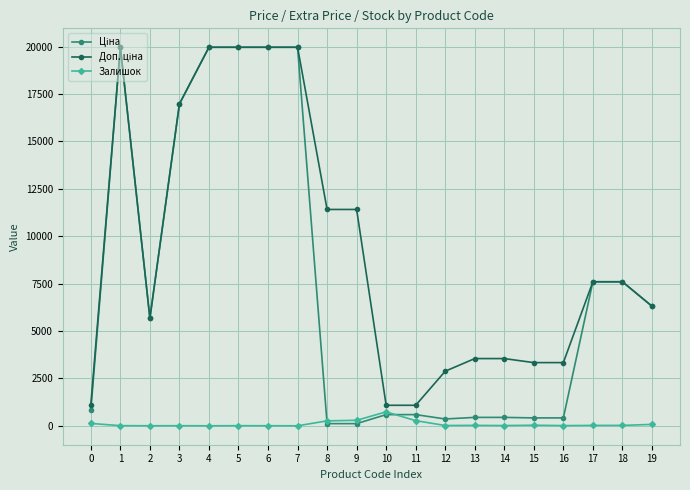

True or false: Залишок has a value of 4.0 at 3.

True